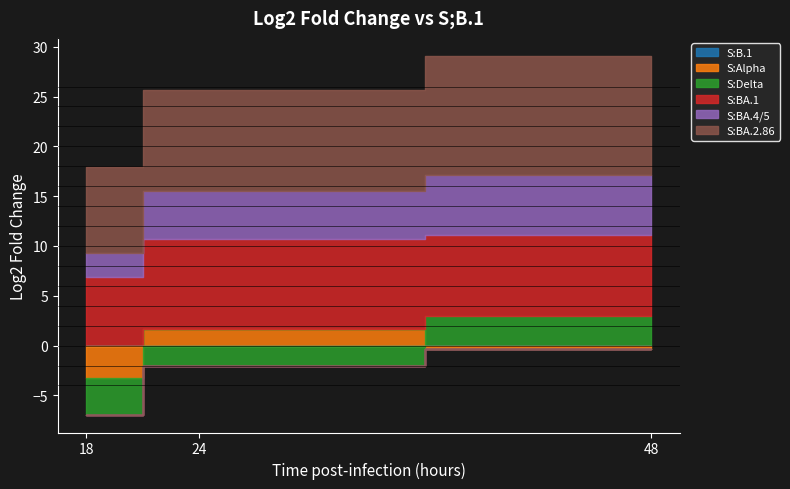

What is the value of the S:Alpha point at the 1st from the left?

-3.3